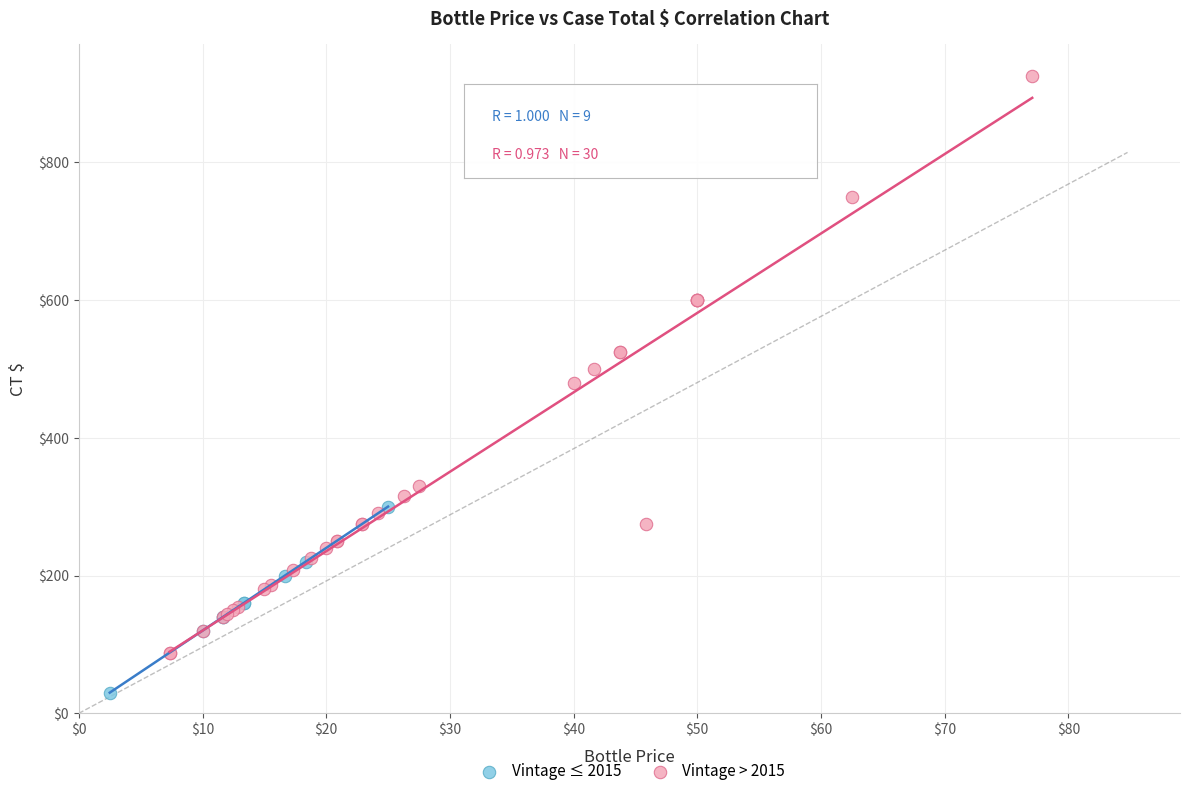

Which series reaches the minimum Y coordinate?

Vintage ≤ 2015